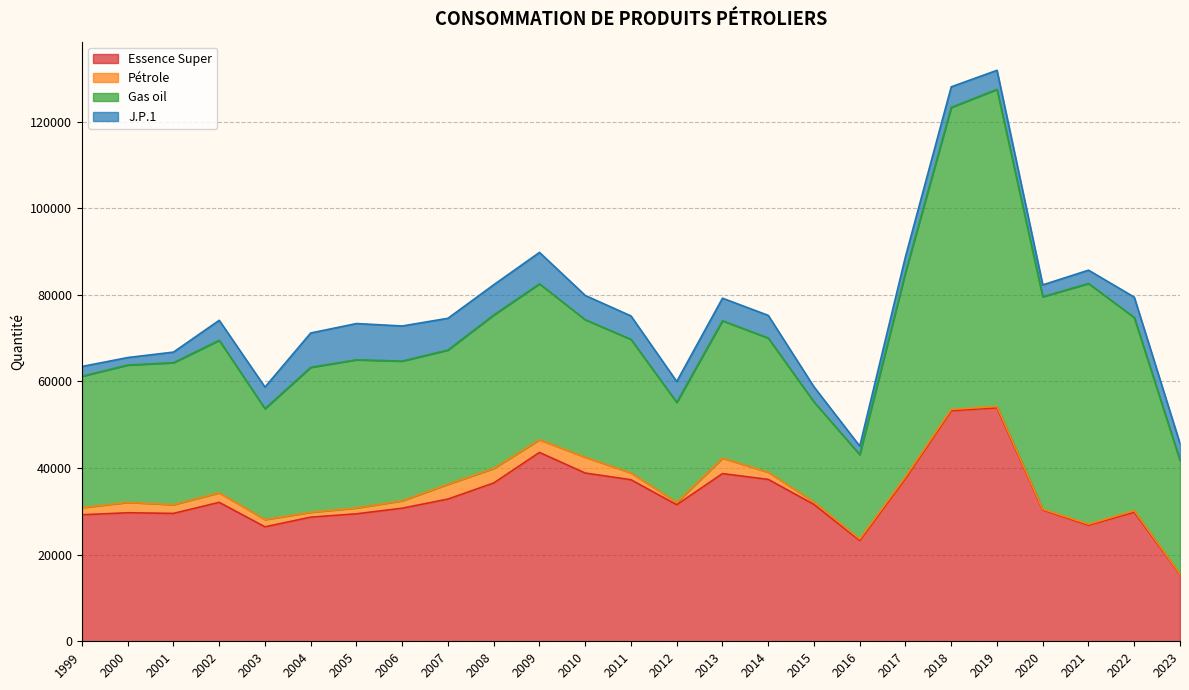

What is the highest value of the Essence Super series?

53921